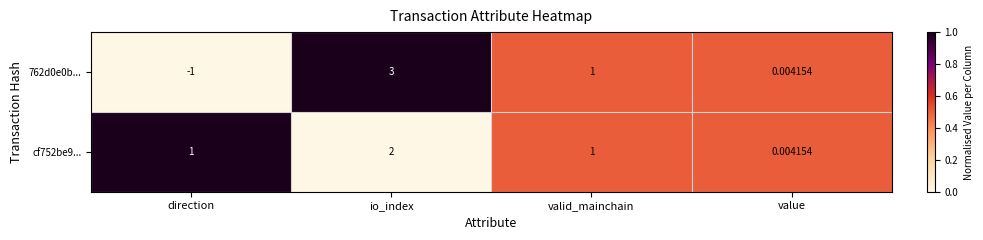

Which category has the lowest value in the cf752be9... series?

value